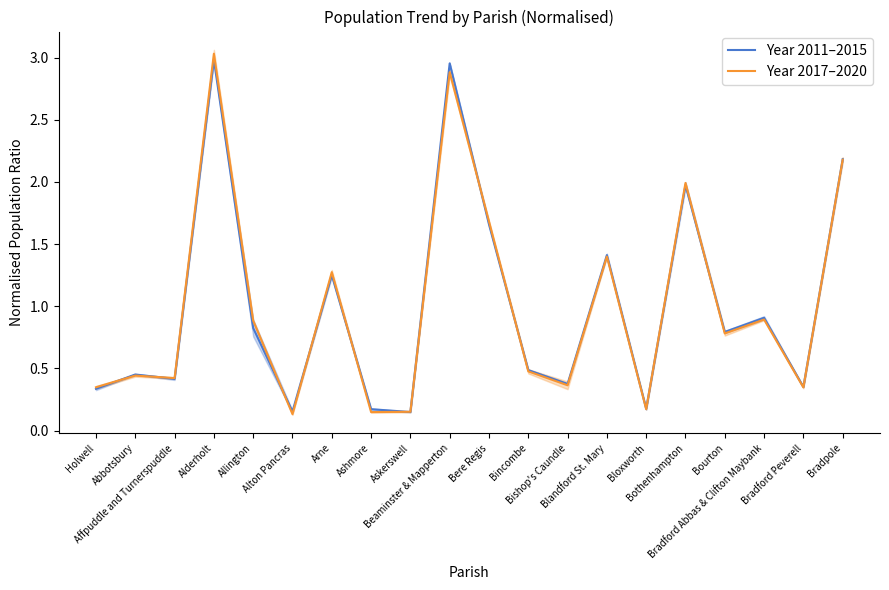

What is the minimum value shown in the chart?

0.1